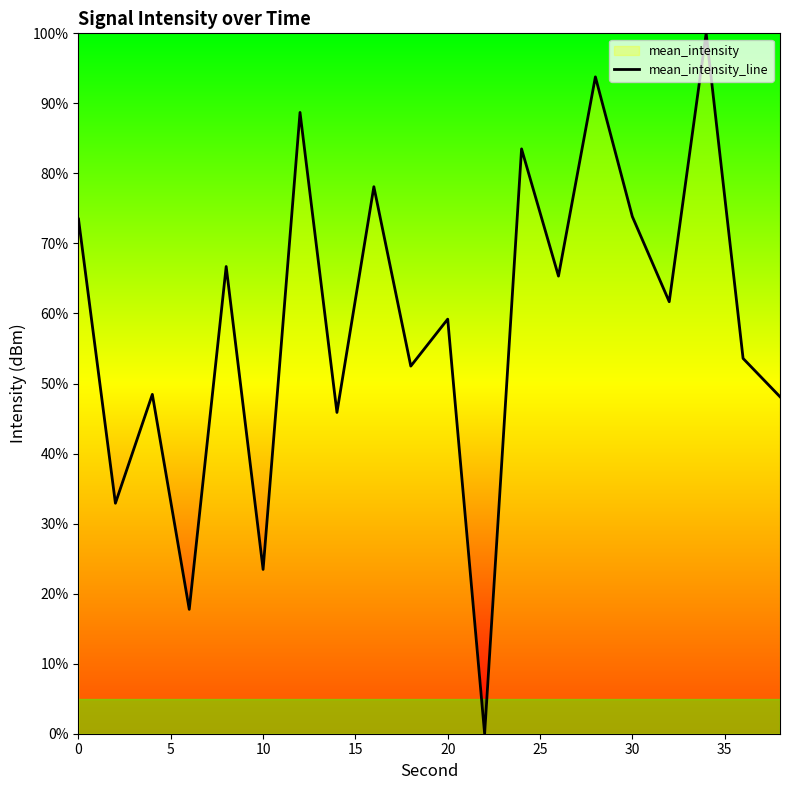

The value at 30 is 39.5. True or false?

False